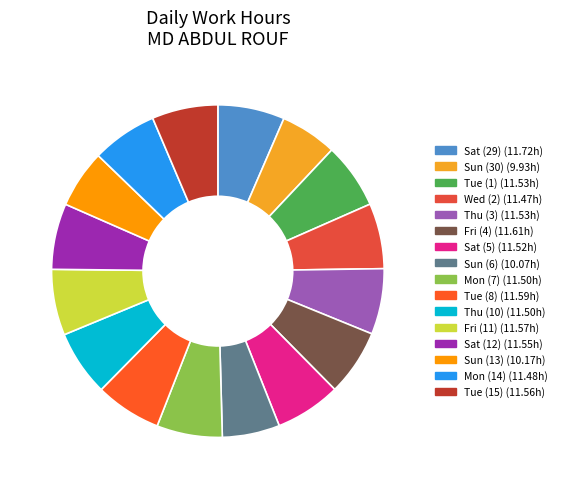

Between Mon (14) and Tue (8), which is larger?

Tue (8)